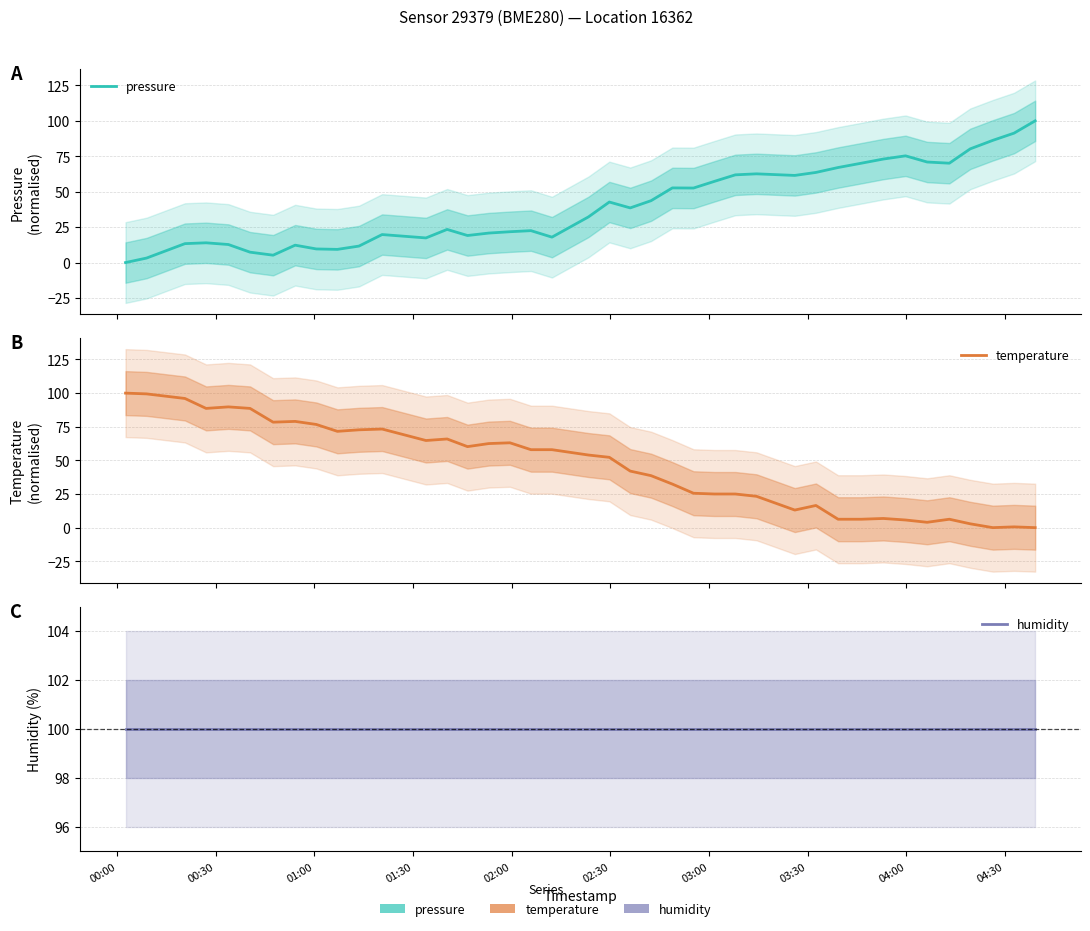

What is the total value across all series at 00:00?

200.0